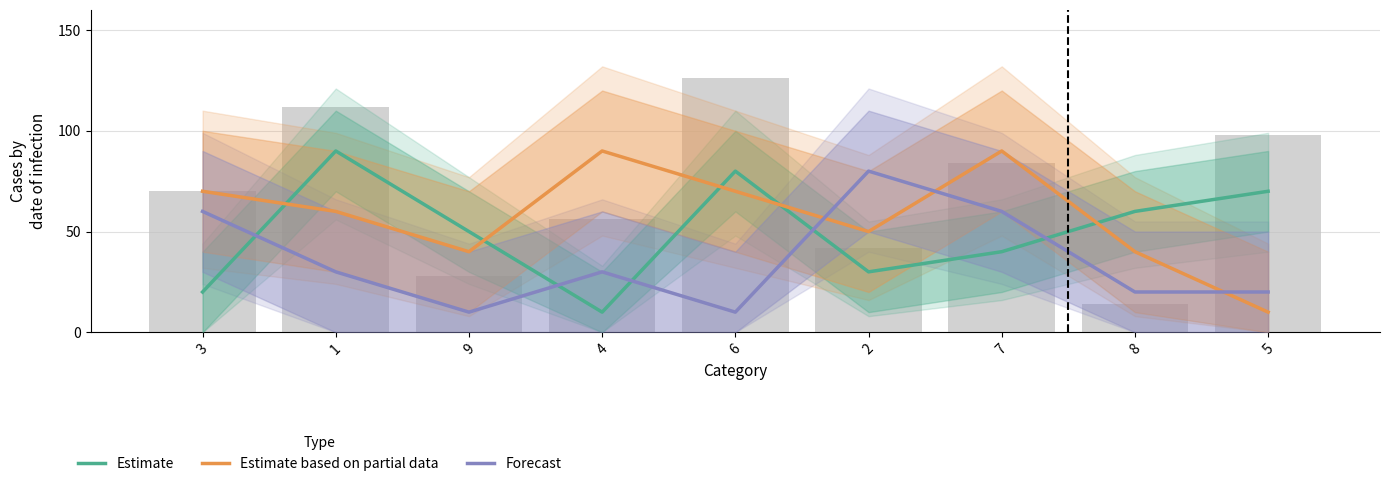

Reading left to right, list all the values displayed in this chart.

Estimate: 3=20	1=90	9=50	4=10	6=80	2=30	7=40	8=60	5=70
Estimate based on partial data: 3=70	1=60	9=40	4=90	6=70	2=50	7=90	8=40	5=10
Forecast: 3=60	1=30	9=10	4=30	6=10	2=80	7=60	8=20	5=20